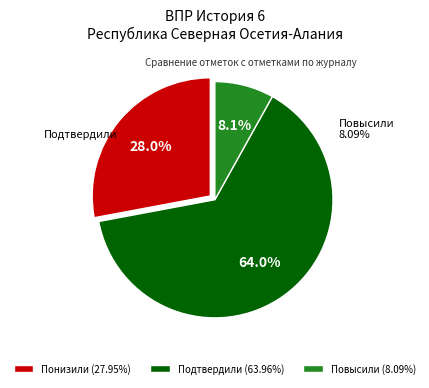

To the nearest percent, what is the average slice percentage?

33%